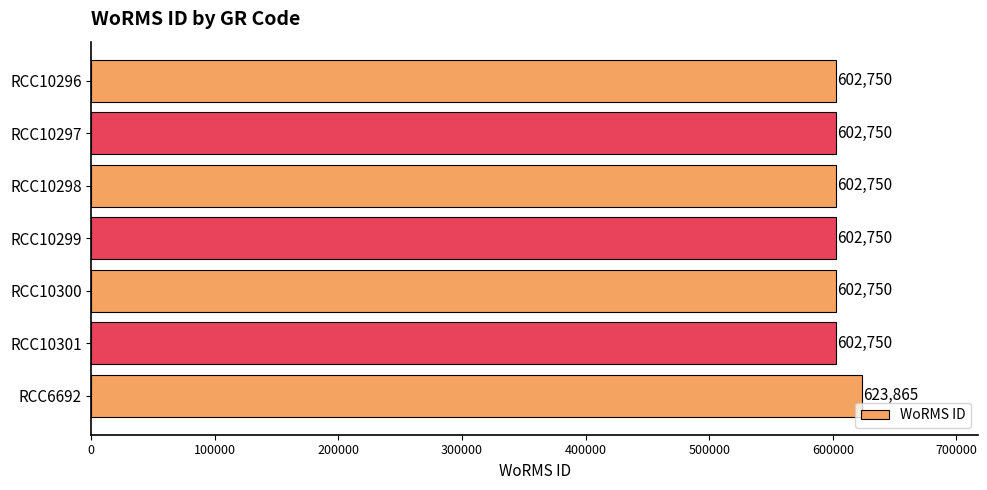

Approximately how many times larger is the value at RCC10301 compared to RCC10300?

1.0